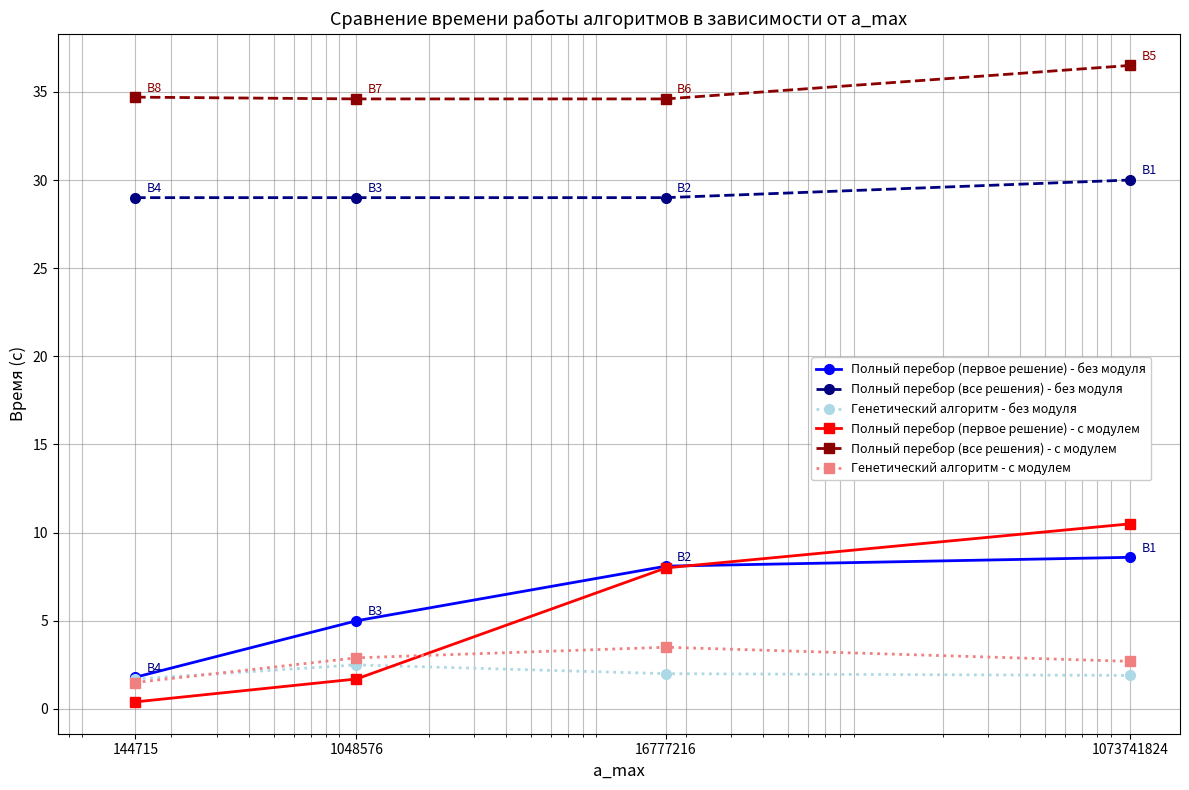

At how many categories does at least one series exceed 10?

4